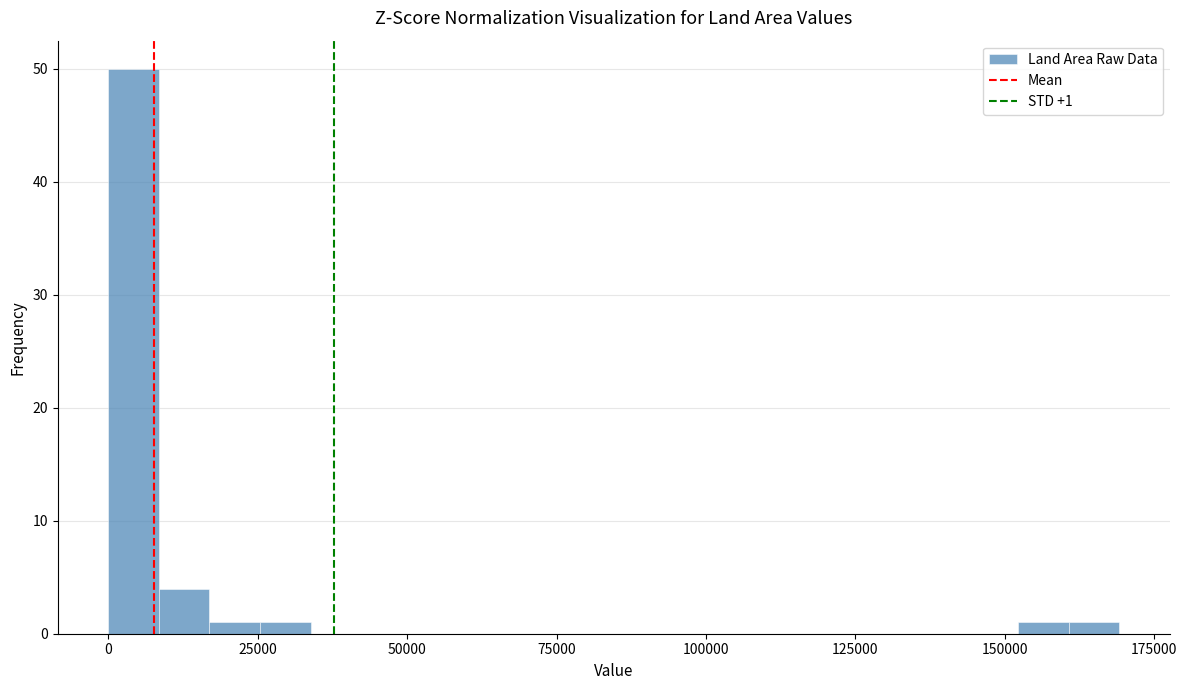

Around what value on the x-axis is the tallest bar? Give the approximate position of its centre, as read against the axis.

5000